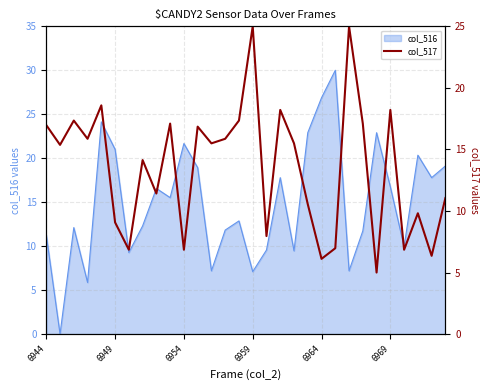

What is the maximum value for col_516?

30.0